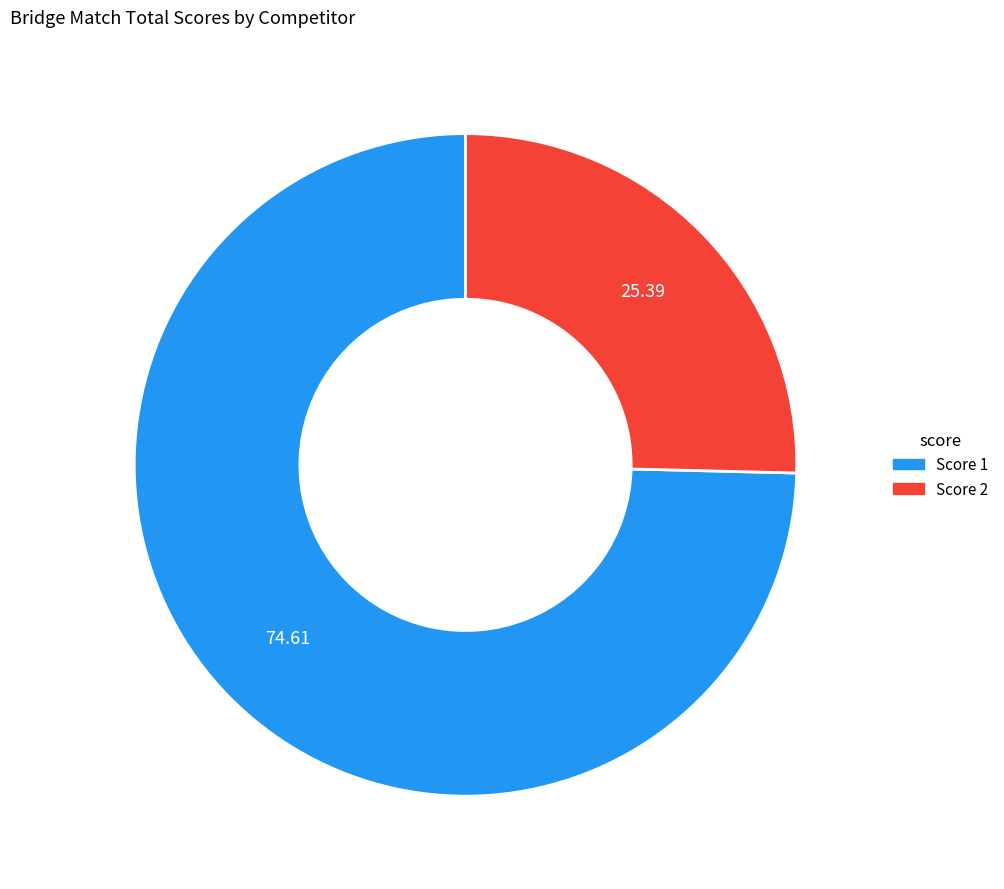

Is there any slice that represents more than half of the pie?

Yes